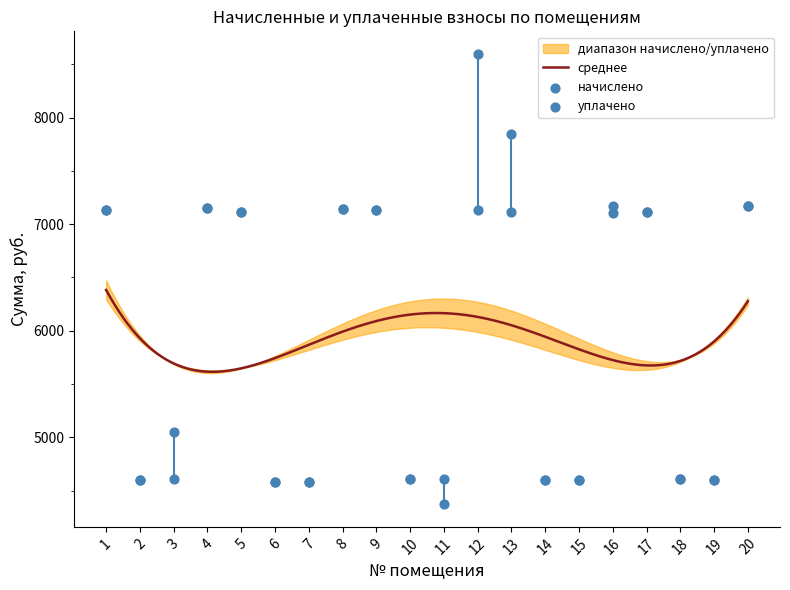

Which series has the widest spread of Y values?

уплачено